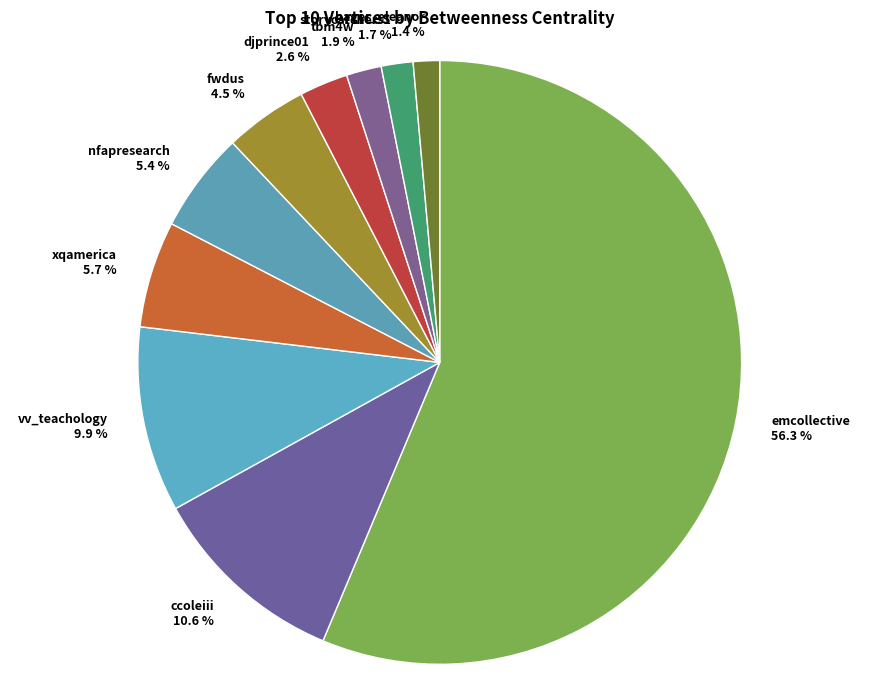

How many slices are in this pie chart?

10